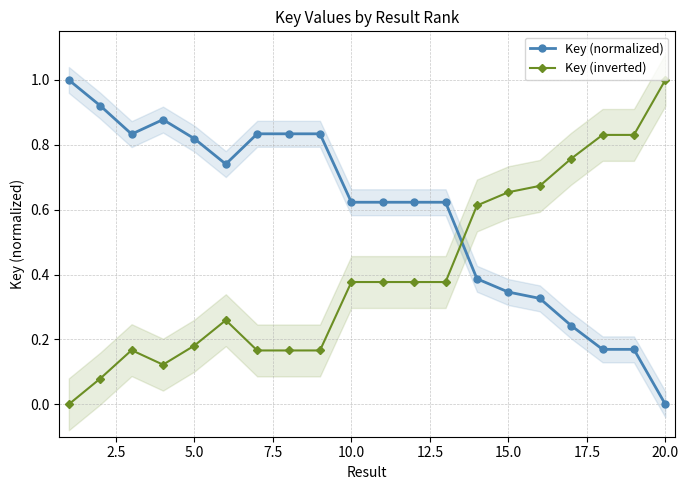

True or false: Key (inverted) and Key (normalized) intersect in this chart.

True